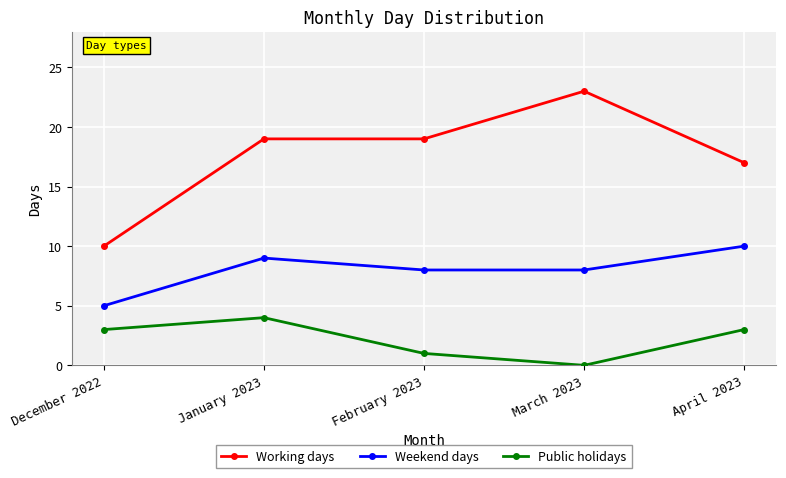

At how many categories does at least one series exceed 11?

4